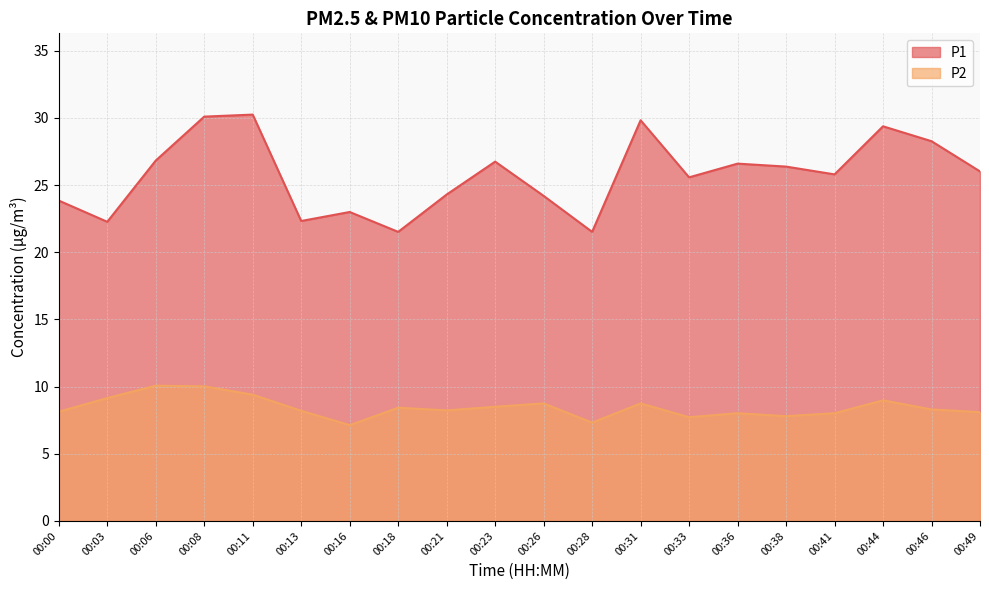

What is the value of the P2 point at the 8th from the left?

8.4